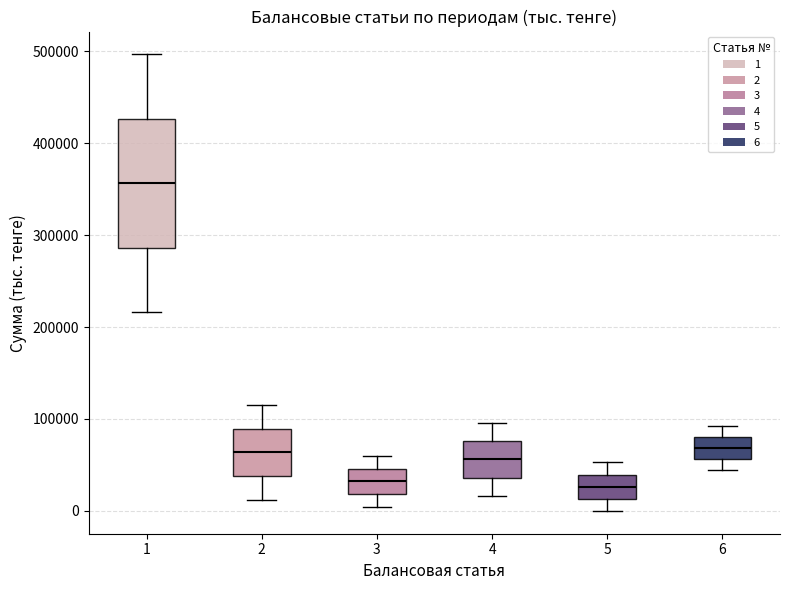

Reading left to right, transcribe this box plot: for each box, give where its median line is, the range the box spans, and where its two whiskers end, as read against the y-axis. The values are not printed on the chart, so give them approximately, as read against the axis.

1: median 360000, box 290000 to 430000, whiskers 220000 to 500000
2: median 60000, box 40000 to 90000, whiskers 10000 to 120000
3: median 30000, box 20000 to 50000, whiskers 0 to 60000
4: median 60000, box 40000 to 80000, whiskers 20000 to 100000
5: median 30000, box 10000 to 40000, whiskers 0 to 50000
6: median 70000, box 60000 to 80000, whiskers 40000 to 90000